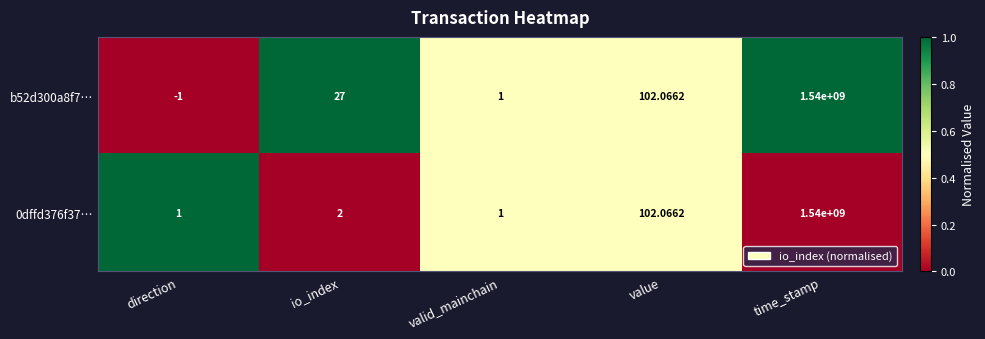

Rank the categories by b52d300a8f7… value from highest to lowest.

time_stamp, value, io_index, valid_mainchain, direction